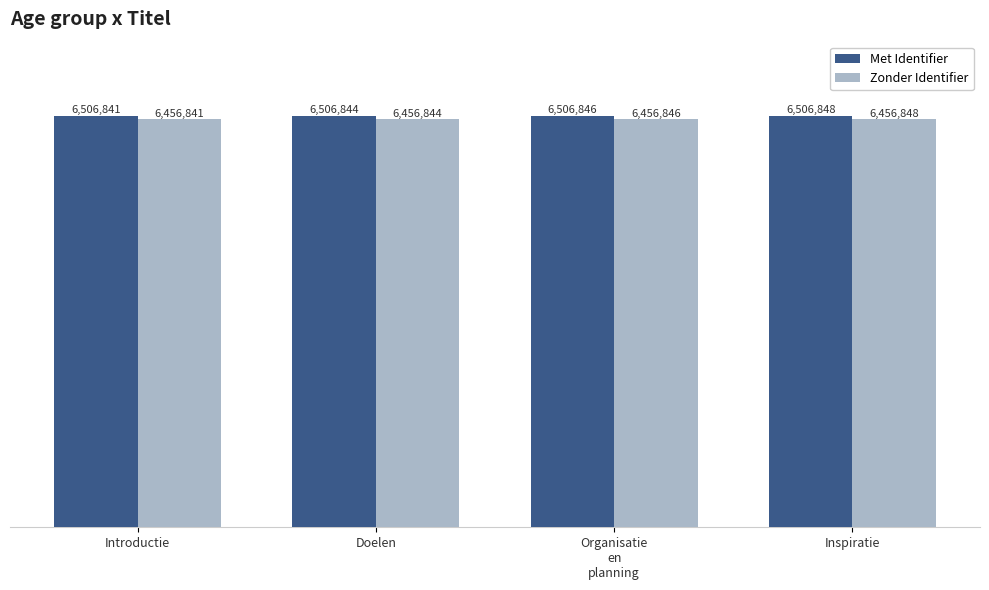

Rank the series by their maximum value, from lowest to highest.

Zonder Identifier, Met Identifier